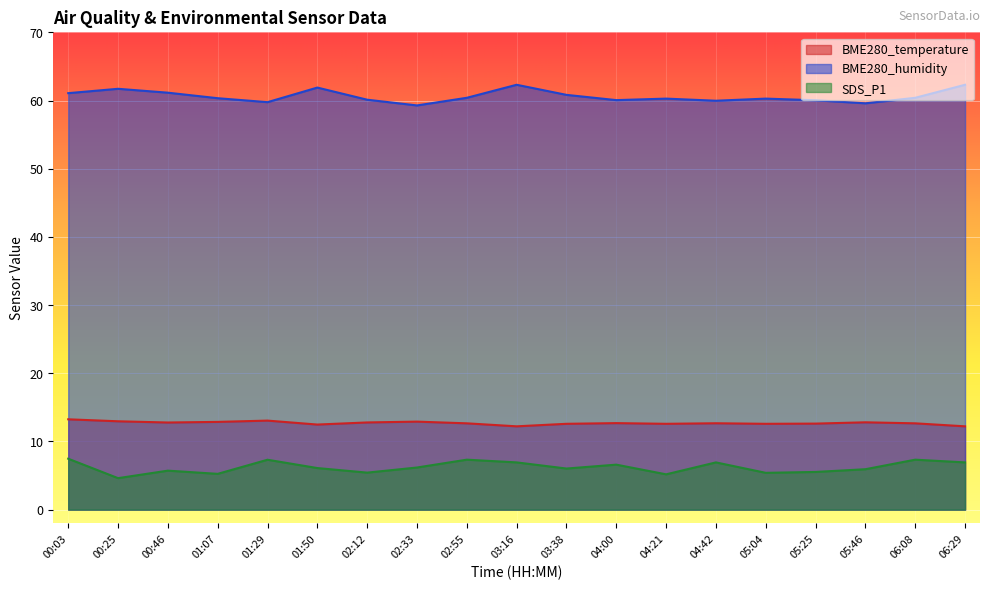

True or false: BME280_temperature and SDS_P1 cross at least once.

False